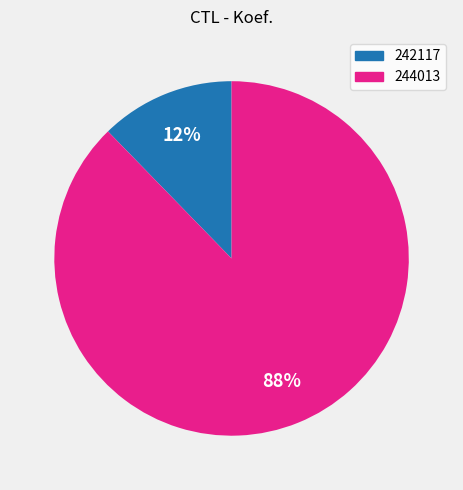

Is the sum of 242117 and 244013 greater than half?

Yes